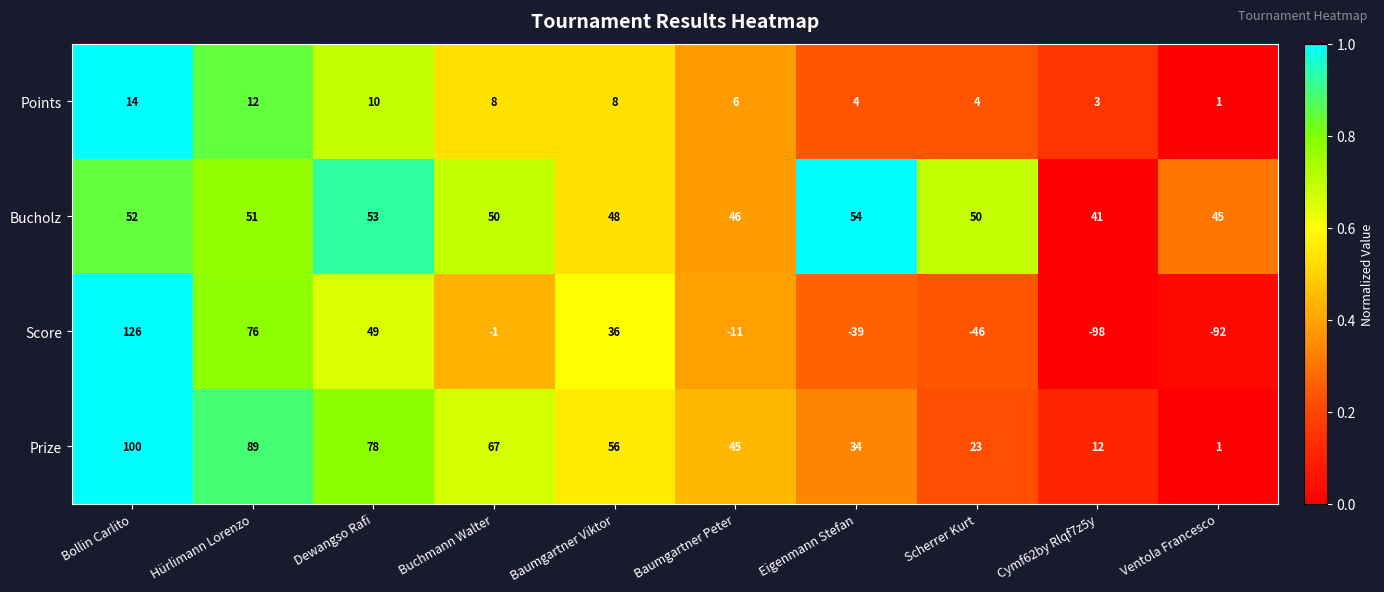

Which series changed the most between Bollin Carlito and Dewangso Rafi?

Score